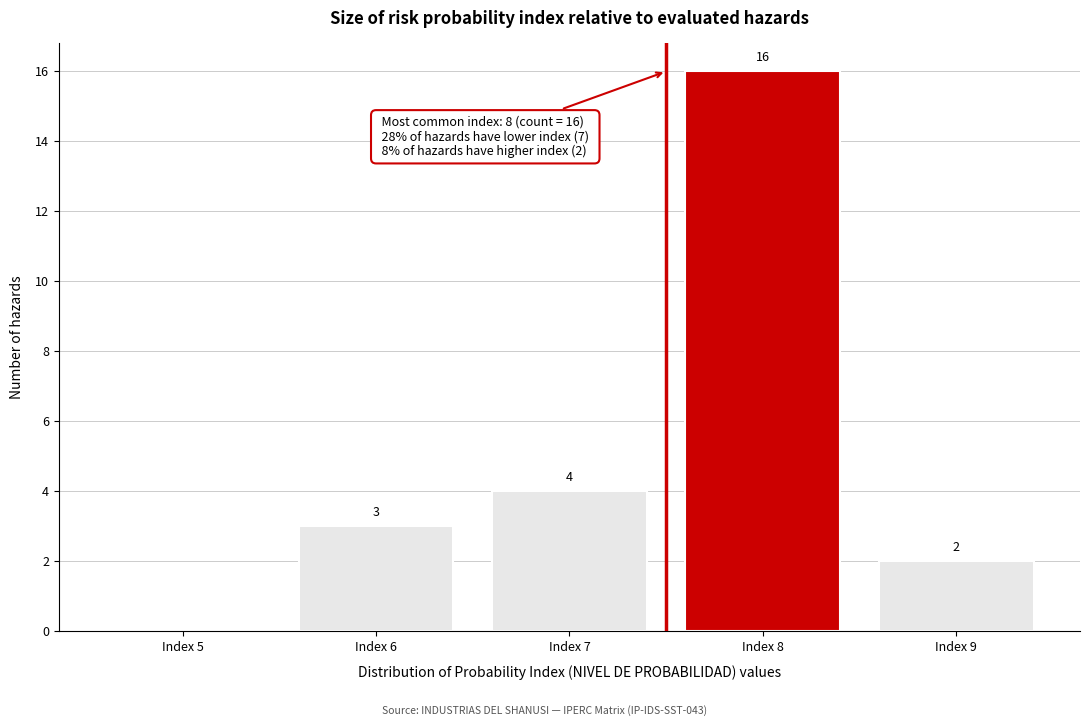

Reading left to right, what are all the values shown in this chart?

Index 5=0	Index 6=3	Index 7=4	Index 8=16	Index 9=2